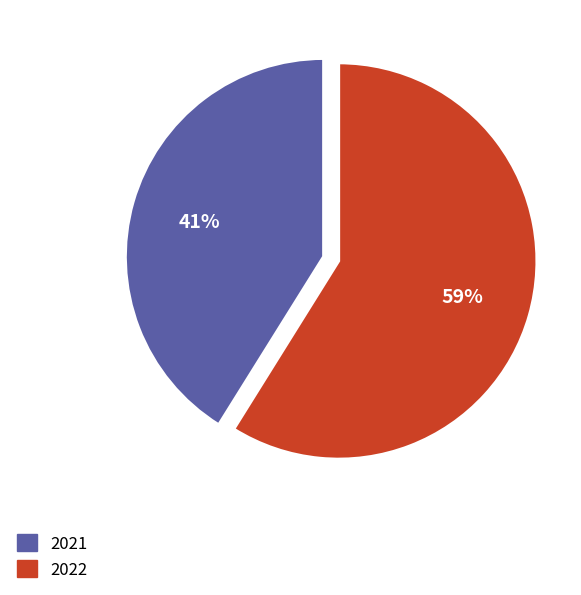

Count the number of slices in the pie.

2